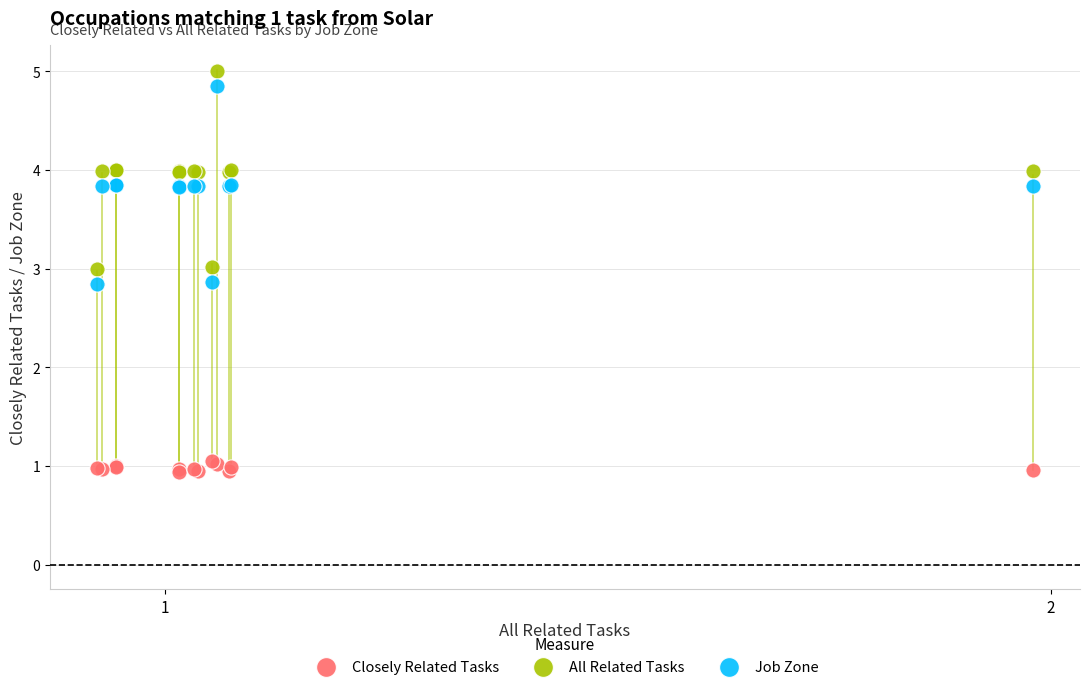

Which series contains the lowest Y value?

Closely Related Tasks